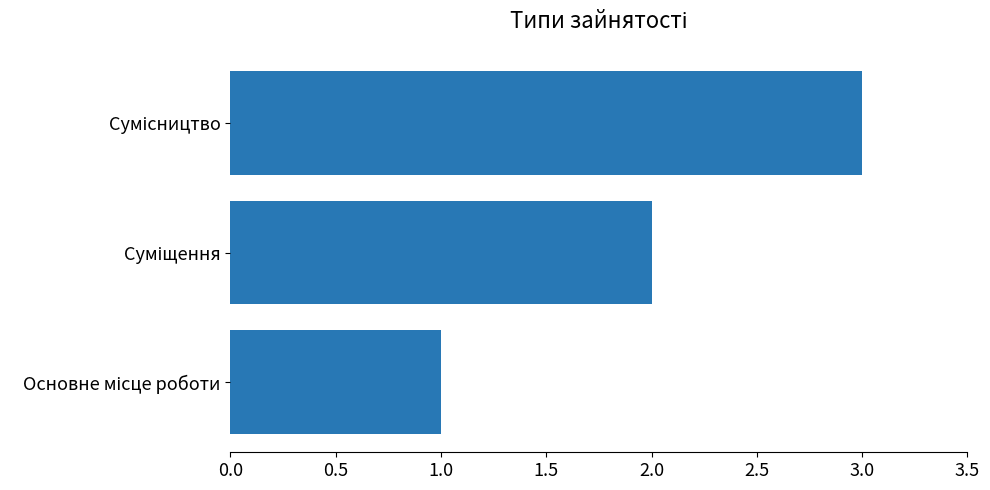

How many series are shown in this chart?

1